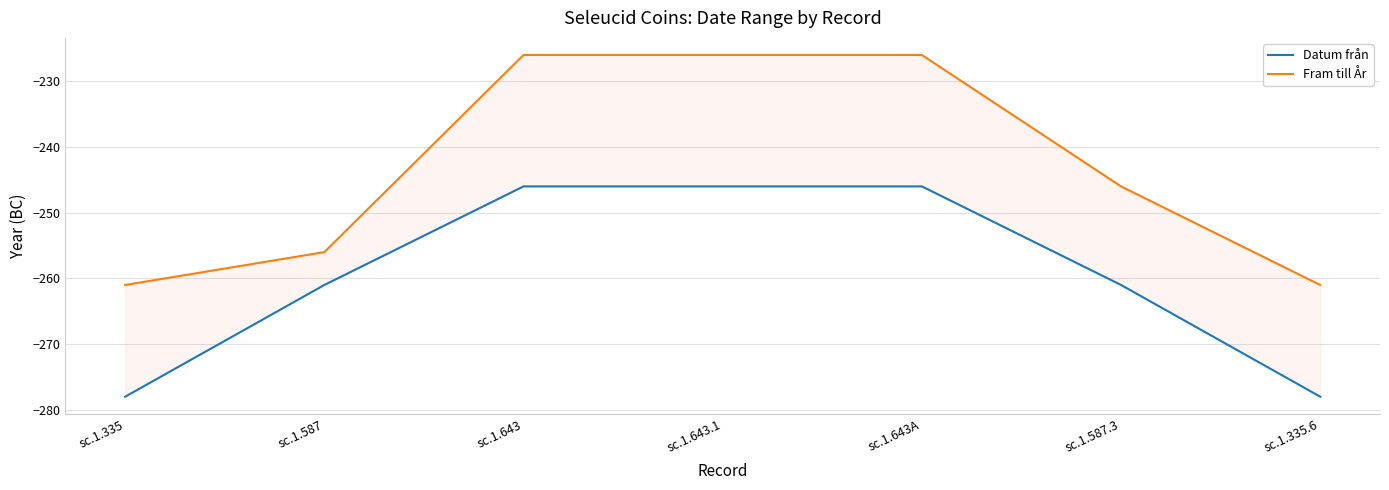

True or false: Datum från has a value of -441 at sc.1.335.6.

False